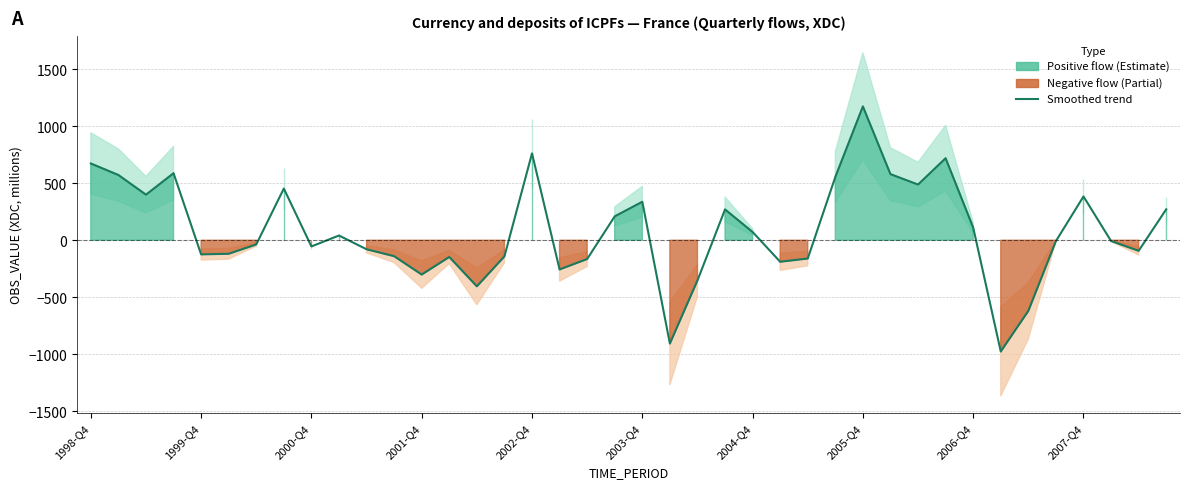

Reading right to left, list all the values displayed in this chart.

271.2	-92.6	-6.8	384.0	-7.4	-619.4	-975.4	111.2	719.2	488.4	579.6	1173.6	554.8	-160.2	-188.6	72.4	270.2	-352.8	-905.8	337.4	209.4	-164.4	-256.2	761.6	-141.6	-404.2	-146.8	-300.8	-139.8	-79.0	41.6	-54.4	453.2	-36.8	-118.6	-123.8	587.8	399.6	572.2	673.0